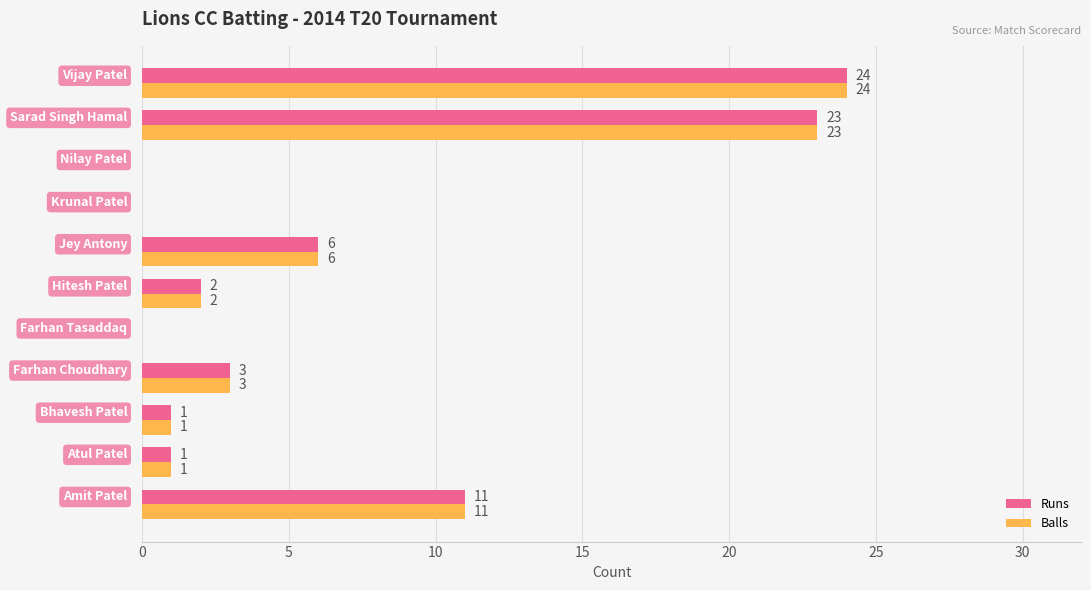

What is the sum of all Runs values?

71